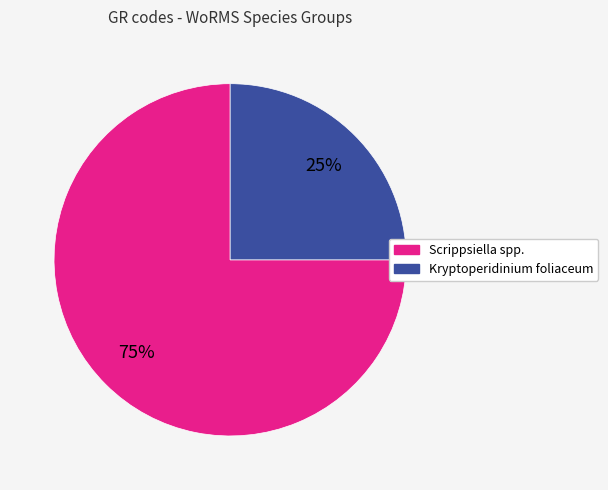

To the nearest percent, what is the difference between the largest and smallest slice percentages?

50%